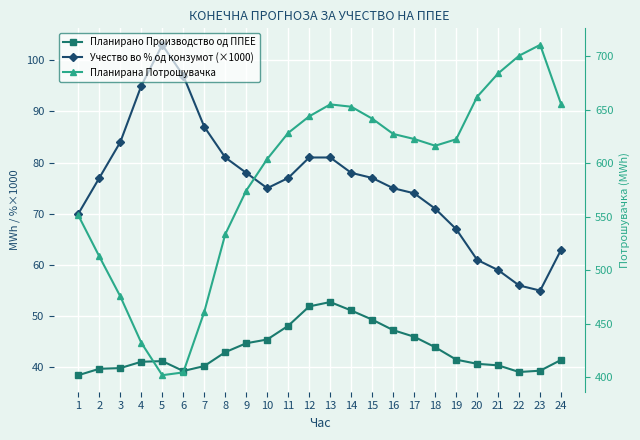

The value of Планирана Потрошувачка at 10 is 160.2. True or false?

False